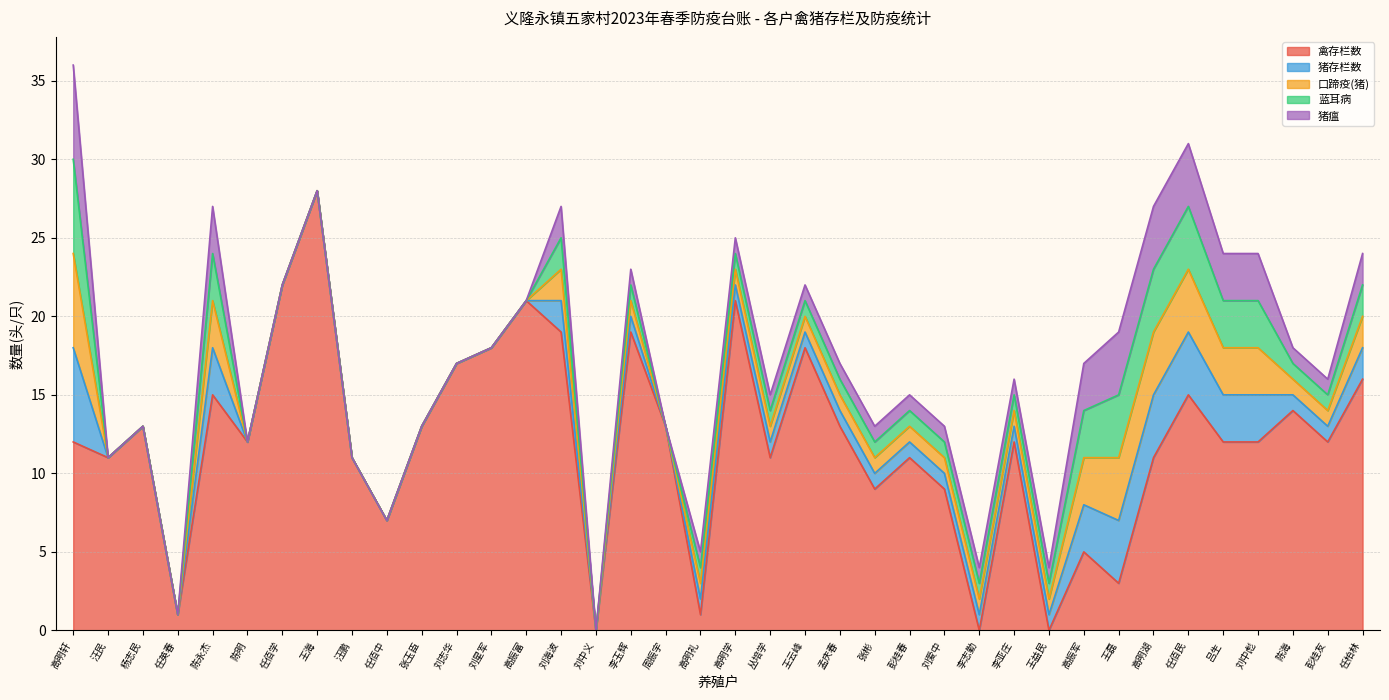

What is the difference between the maximum and minimum values in the 禽存栏数 series?

28